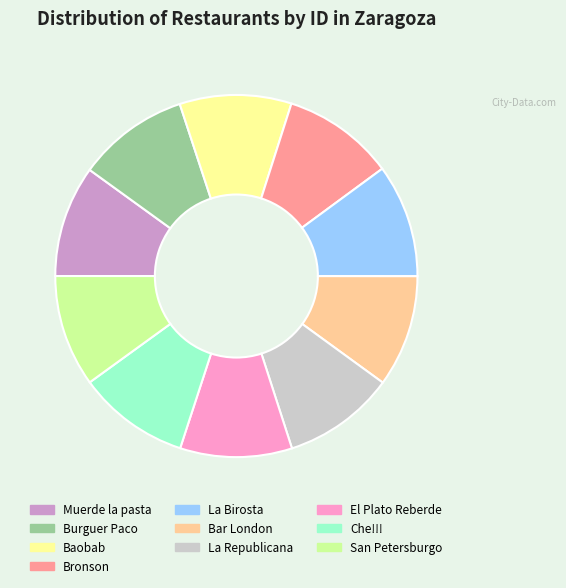

The Bronson slice represents 18% of the pie. True or false?

False